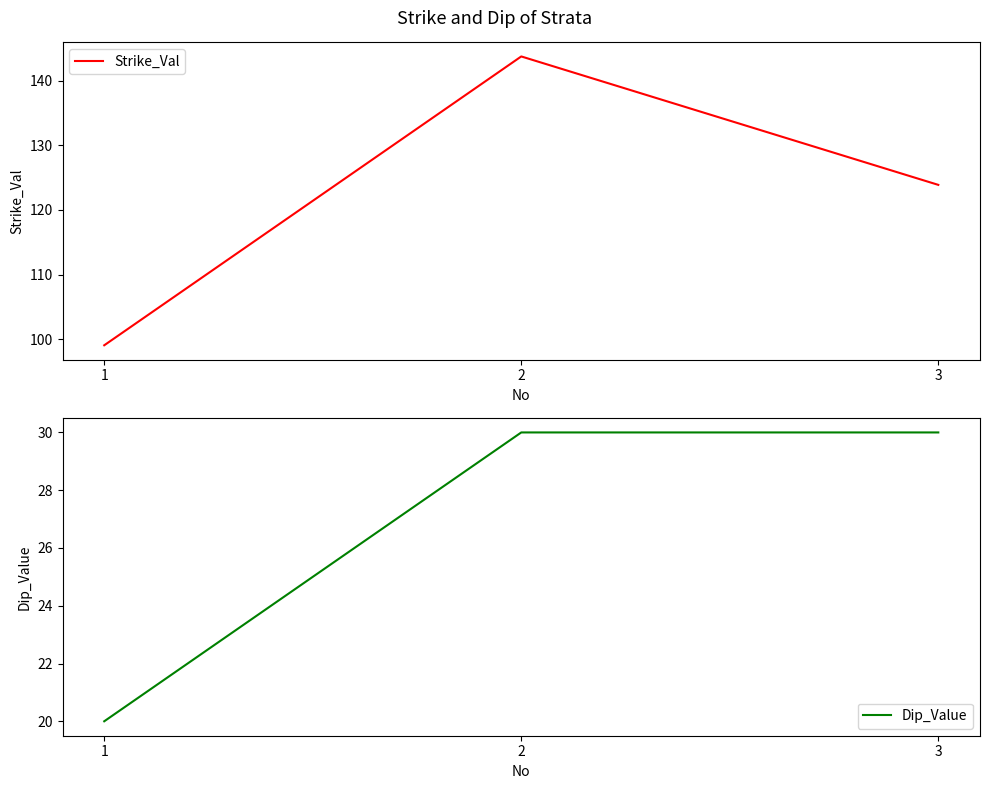

Reading left to right, transcribe all the data shown in this chart.

Strike_Val: 1=99.1	2=143.7	3=123.9
Dip_Value: 1=20.0	2=30.0	3=30.0